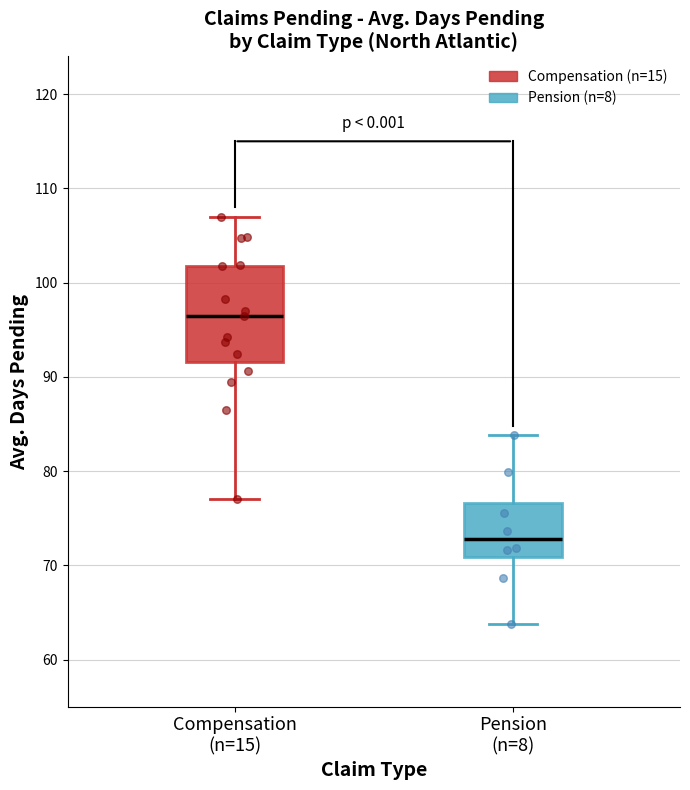

Which box's median line is the lowest?

Pension (n=8)